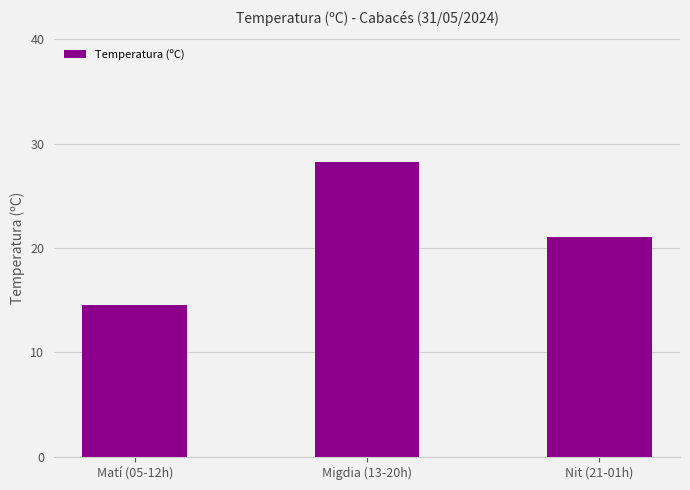

Approximately how many times larger is the value at Nit (21-01h) compared to Matí (05-12h)?

1.4